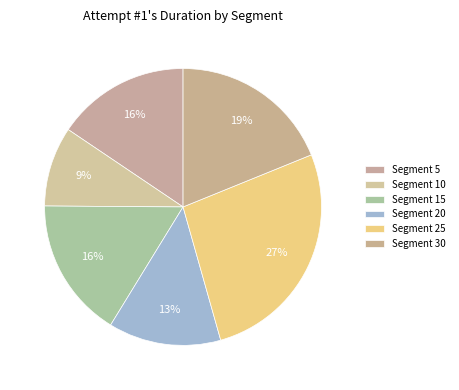

How many slices are in this pie chart?

6